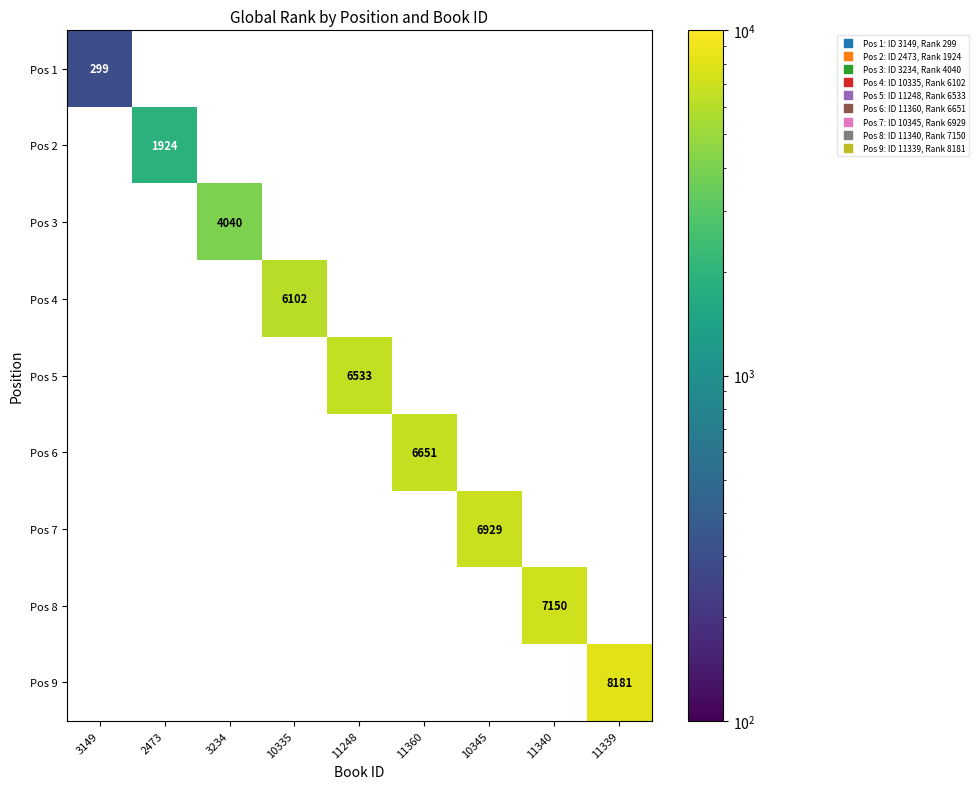

At how many categories does at least one series exceed 7116?

2